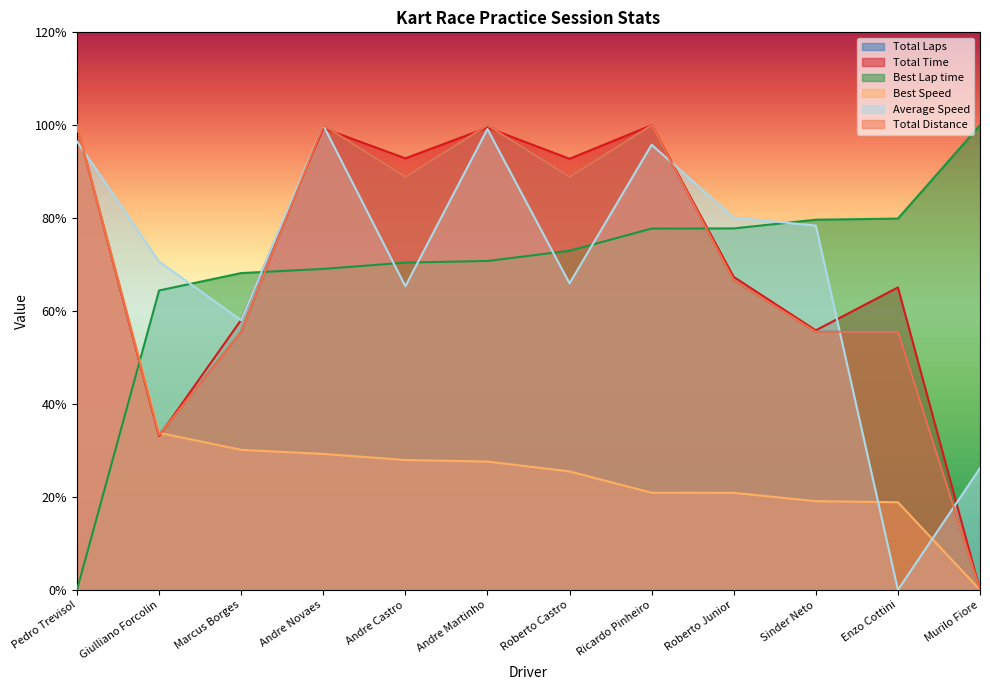

Where is Total Laps nearest to the value 50?

Marcus Borges